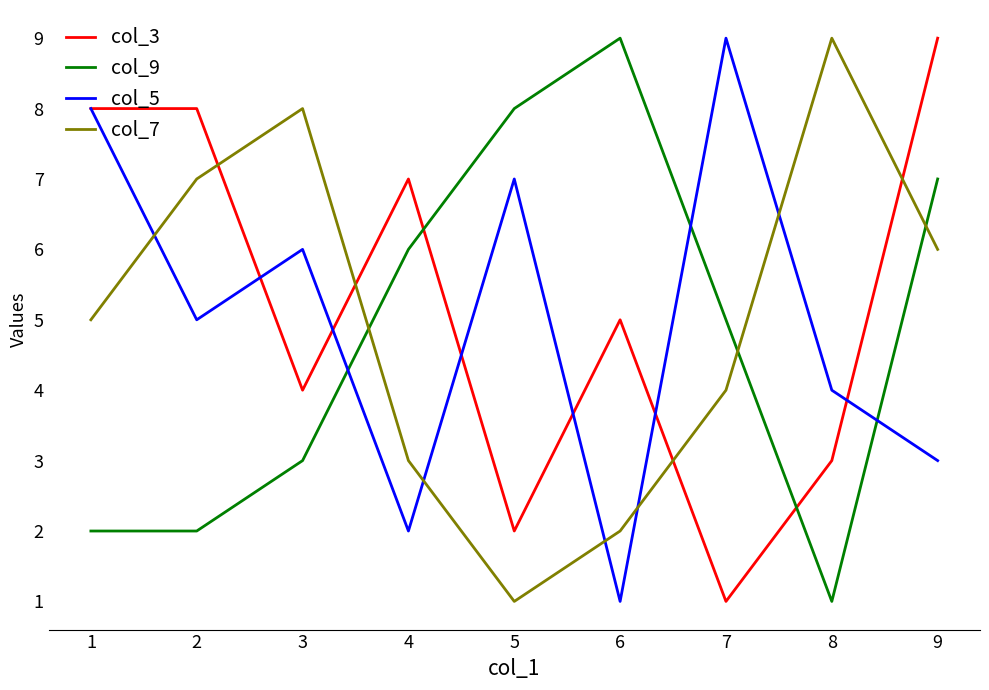

Reading left to right, transcribe all the data shown in this chart.

col_3: 1=8	2=8	3=4	4=7	5=2	6=5	7=1	8=3	9=9
col_9: 1=2	2=2	3=3	4=6	5=8	6=9	7=5	8=1	9=7
col_5: 1=8	2=5	3=6	4=2	5=7	6=1	7=9	8=4	9=3
col_7: 1=5	2=7	3=8	4=3	5=1	6=2	7=4	8=9	9=6